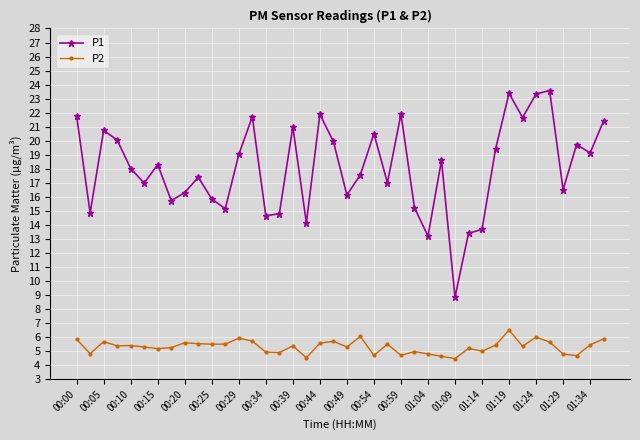

List the series in order of their overall mean, lowest first.

P2, P1